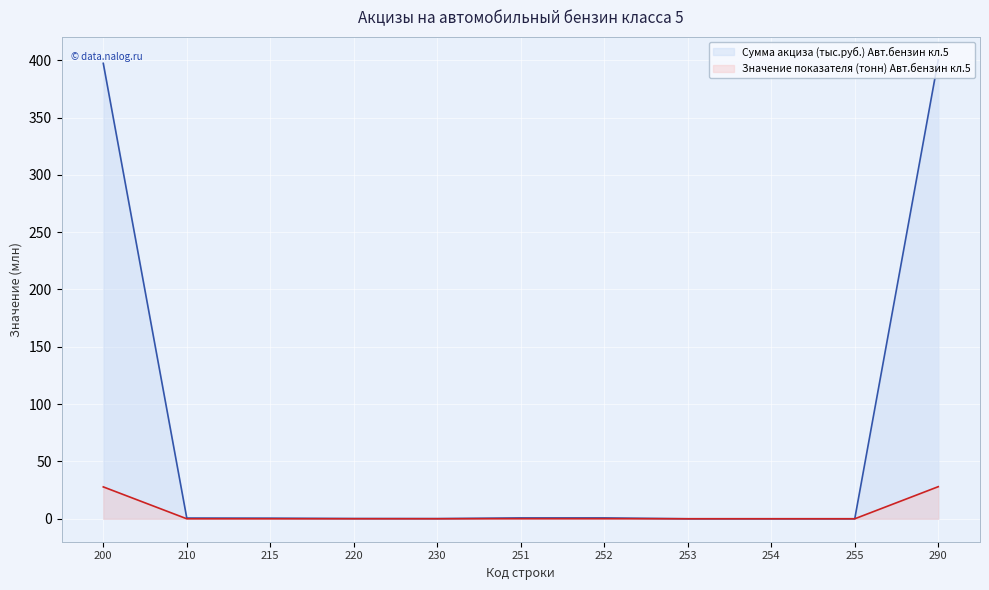

At which category is the sum across all series the highest?

290